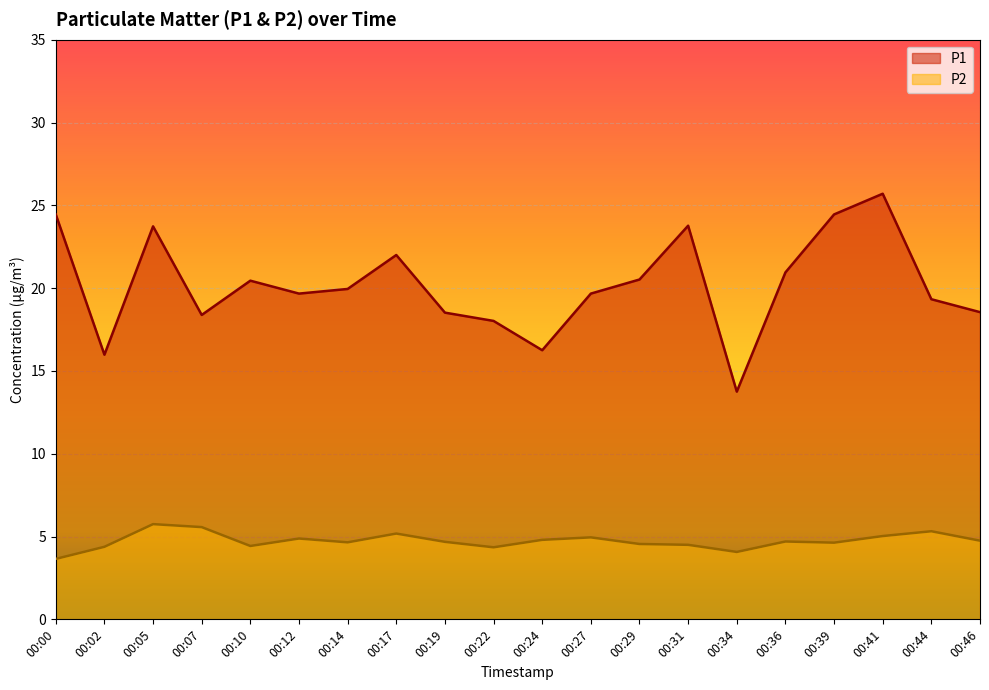

What is the approximate value of P1 at 00:41?

25.7